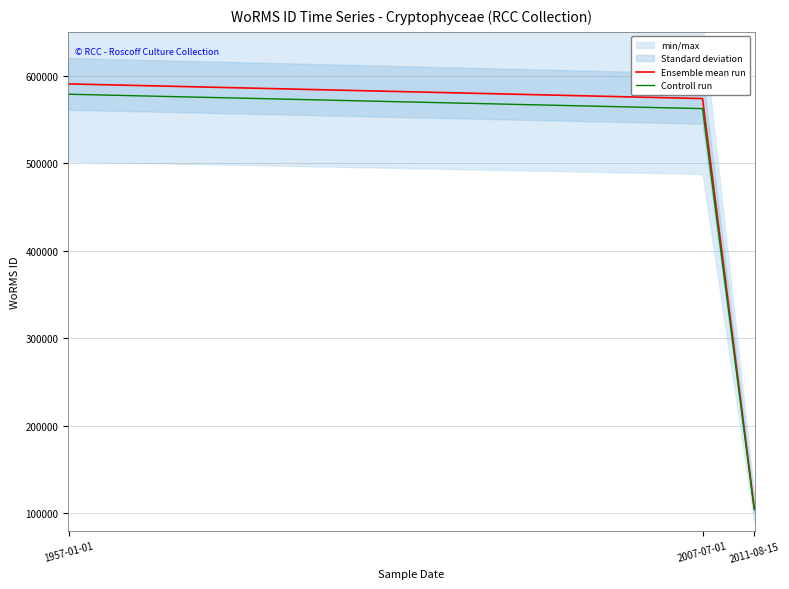

Between 2007-07-01 and 1957-01-01, which is larger?

1957-01-01